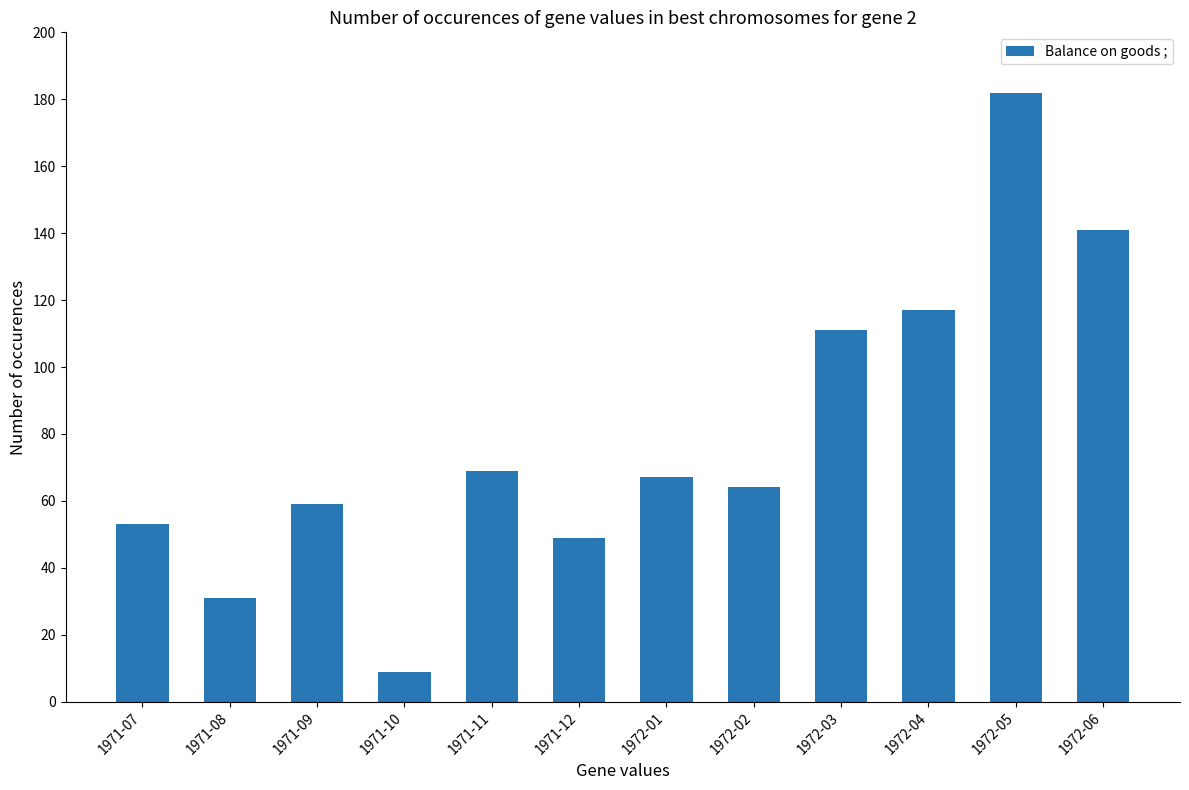

At which category does the chart reach its peak across all series?

1972-05